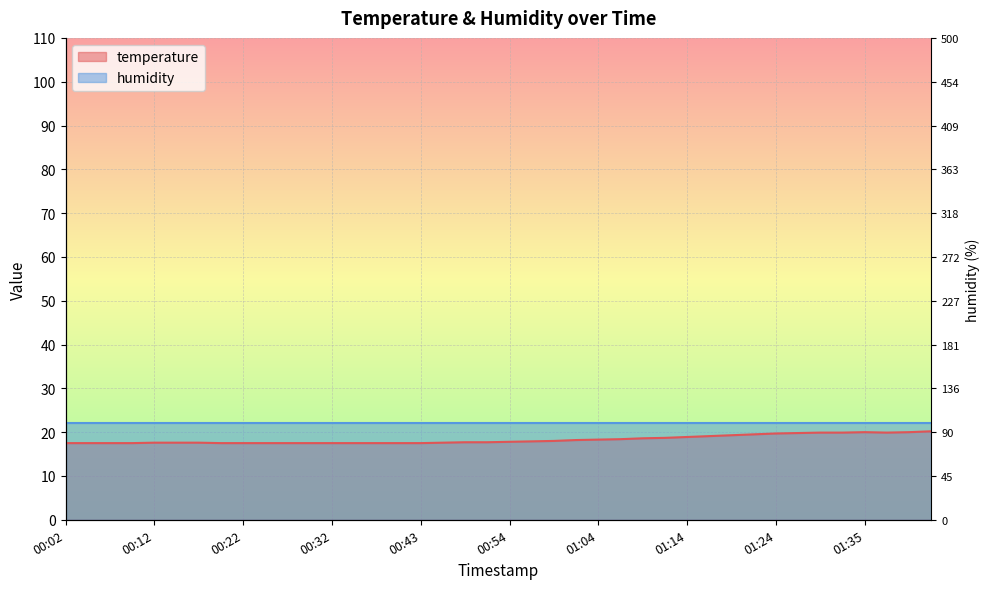

Reading right to left, list all the values displayed in this chart.

01:43=20.2	01:40=20.0	01:37=19.9	01:35=20.0	01:32=19.9	01:29=19.9	01:27=19.8	01:24=19.7	01:22=19.5	01:19=19.3	01:17=19.1	01:14=18.9	01:12=18.7	01:09=18.6	01:06=18.4	01:04=18.3	01:01=18.2	00:59=18.0	00:56=17.9	00:54=17.8	00:51=17.7	00:48=17.7	00:46=17.6	00:43=17.5	00:40=17.5	00:38=17.5	00:35=17.5	00:32=17.5	00:30=17.5	00:27=17.5	00:24=17.5	00:22=17.5	00:19=17.5	00:17=17.6	00:14=17.6	00:12=17.6	00:09=17.5	00:07=17.5	00:04=17.5	00:02=17.5